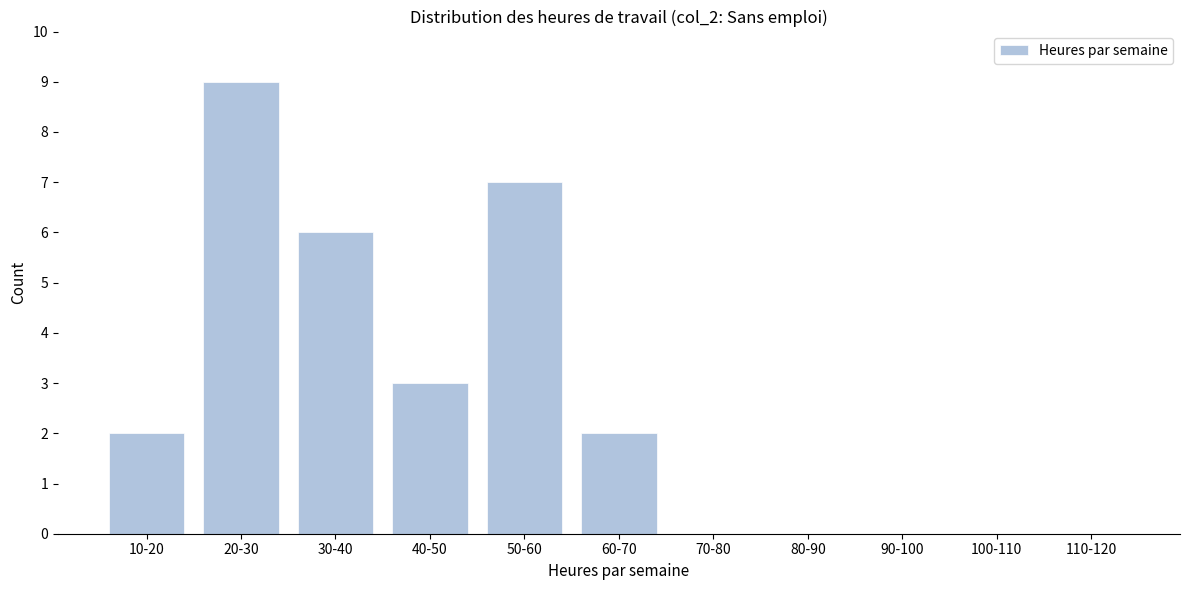

Reading right to left, transcribe all the data shown in this chart.

110-120=0	100-110=0	90-100=0	80-90=0	70-80=0	60-70=2	50-60=7	40-50=3	30-40=6	20-30=9	10-20=2